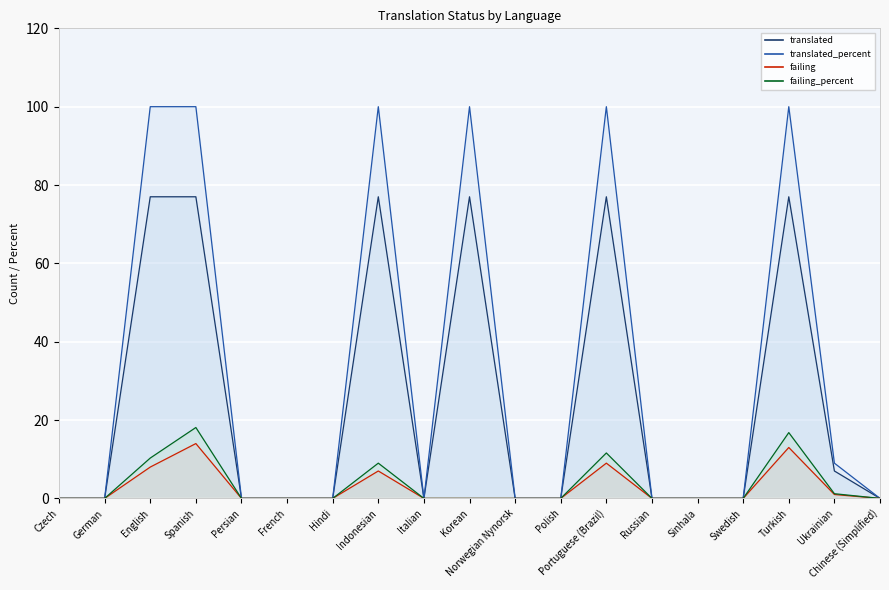

At which label does failing_percent reach its minimum?

Czech